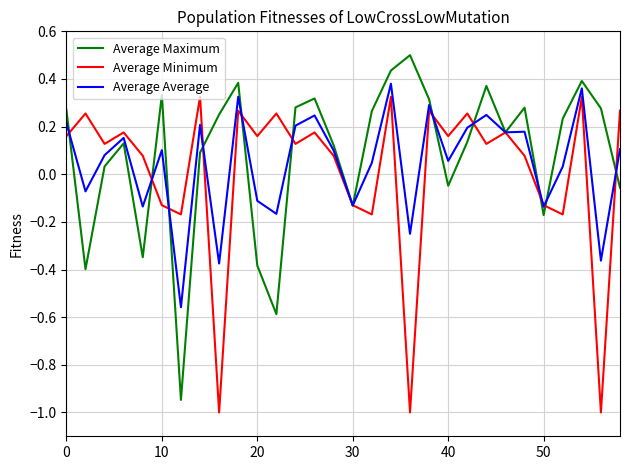

What is the maximum value shown in the chart?

0.5